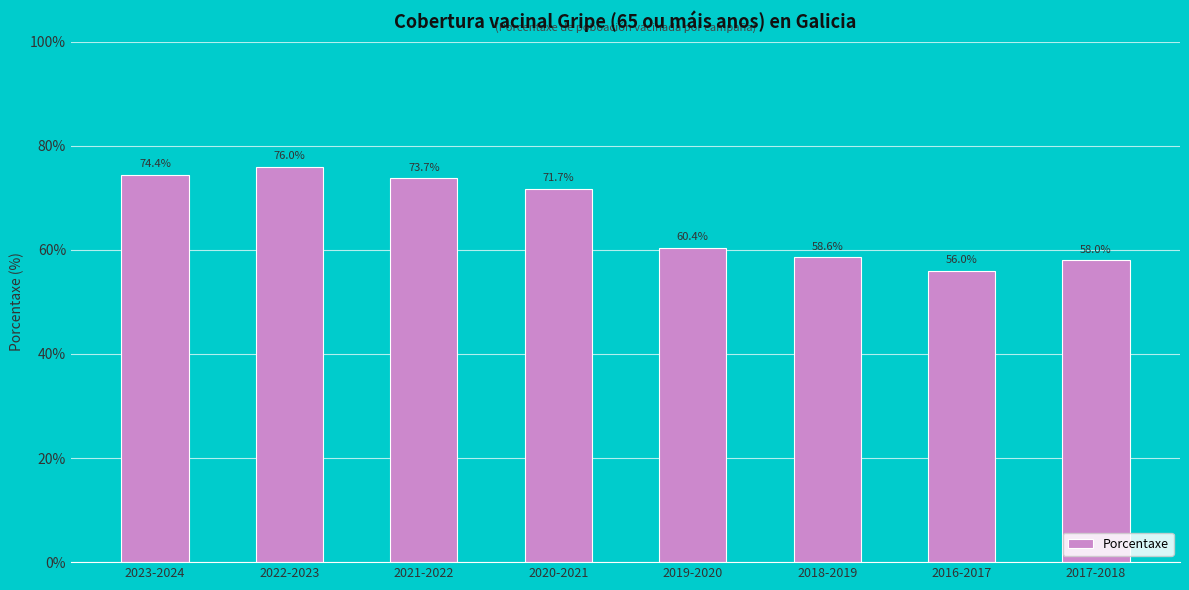

What is the smallest value displayed?

56.0